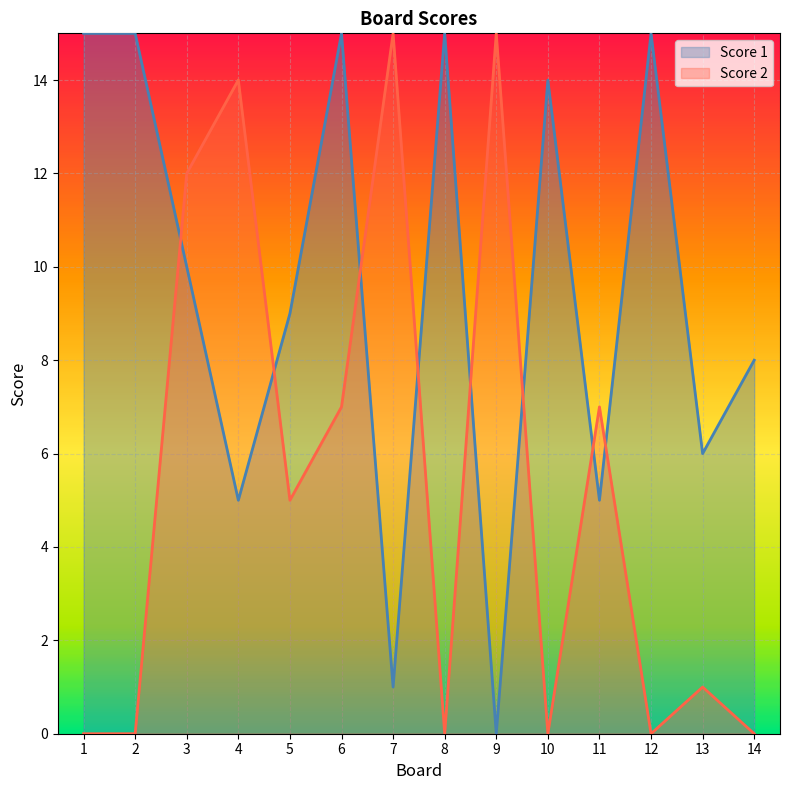

How many data points in Score 1 are less than 10?

7